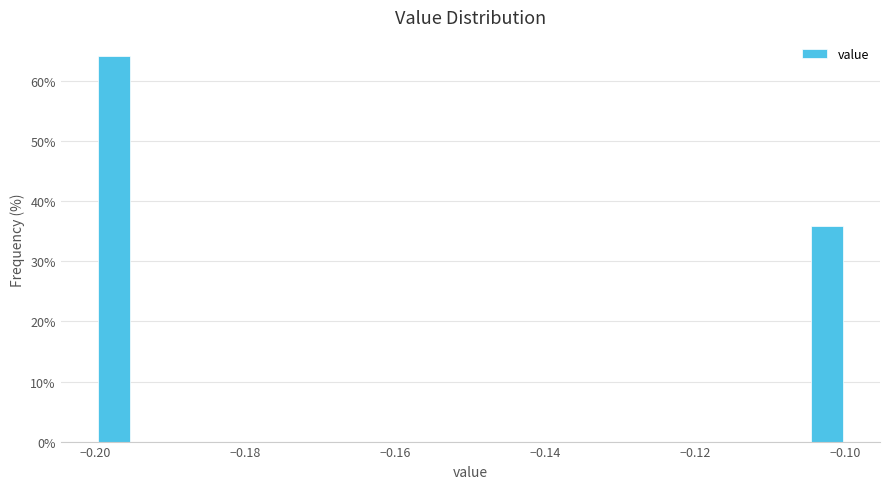

Around what value on the x-axis is the tallest bar? Give the approximate position of its centre, as read against the axis.

-0.198